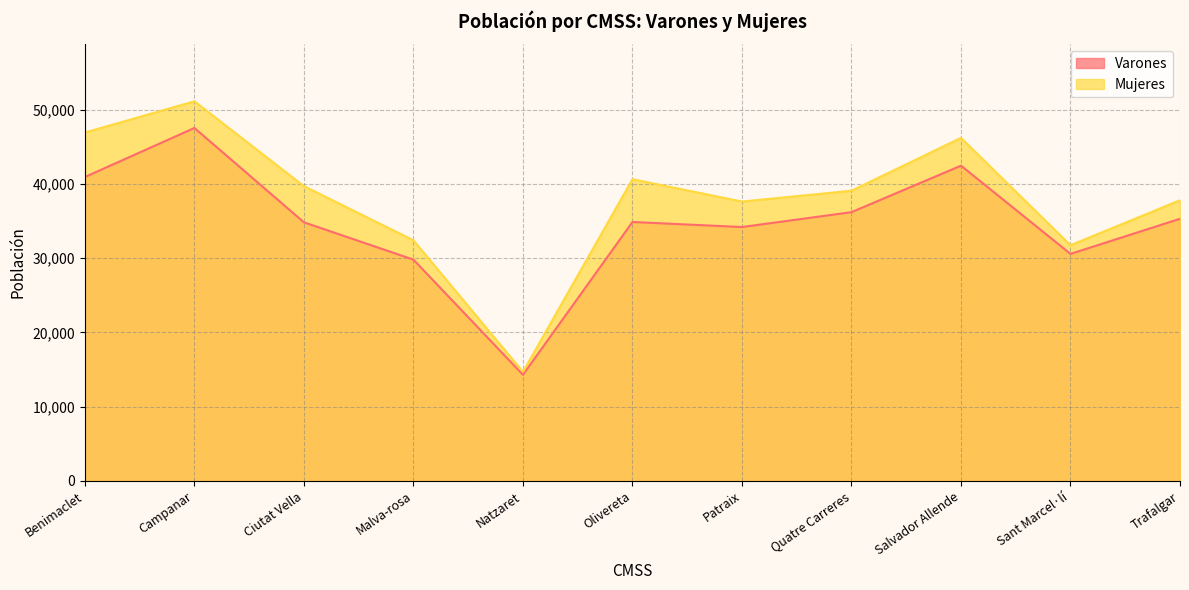

How many lines are shown in the chart?

2